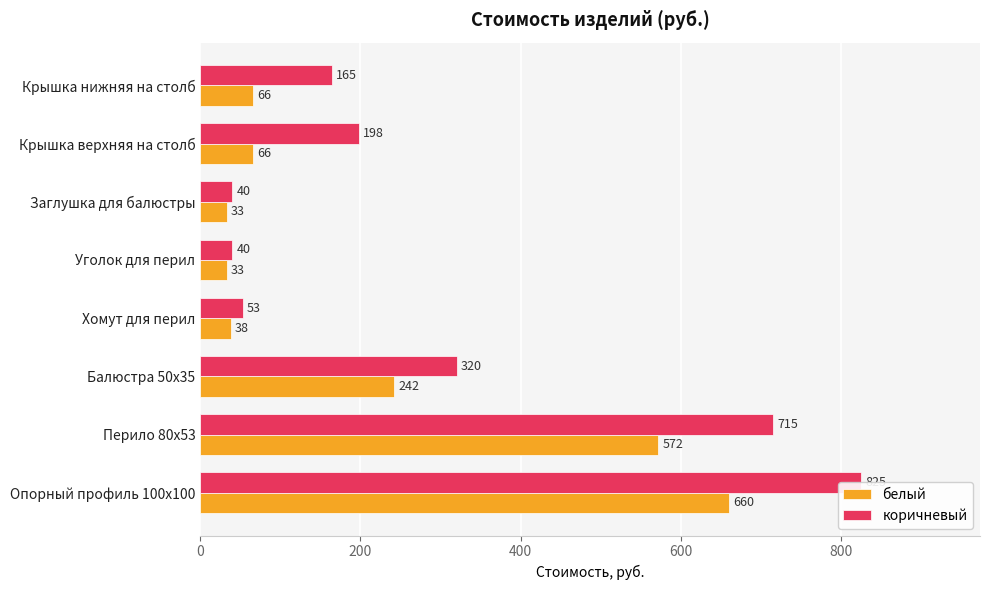

What position from the left is 1000?

6